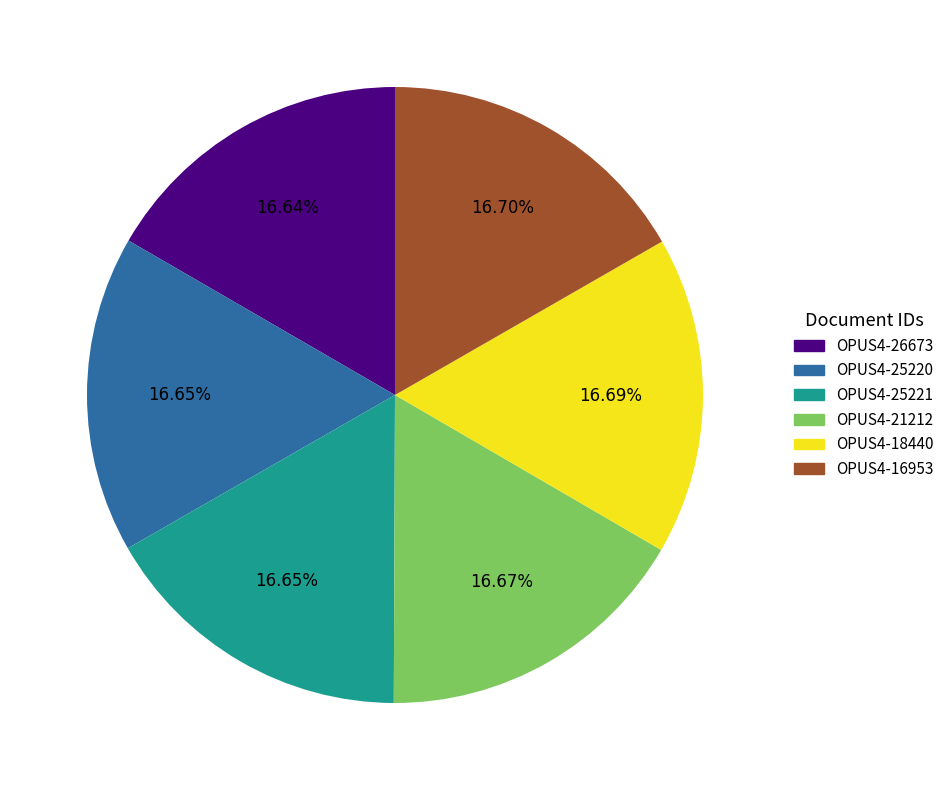

Is the sum of OPUS4-25220 and OPUS4-26673 greater than half?

No